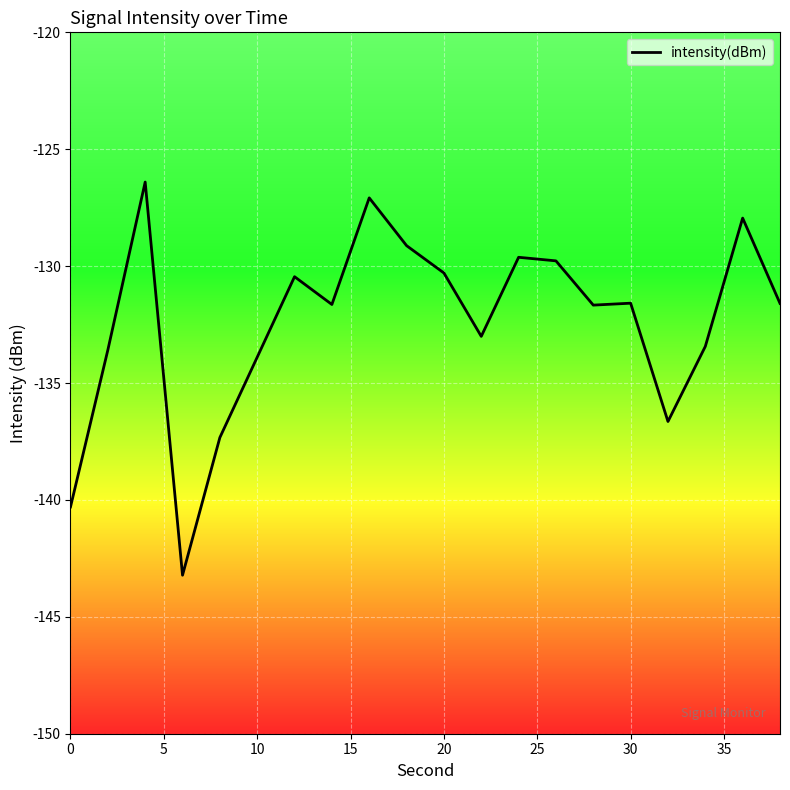

What is the smallest value displayed?

-143.2